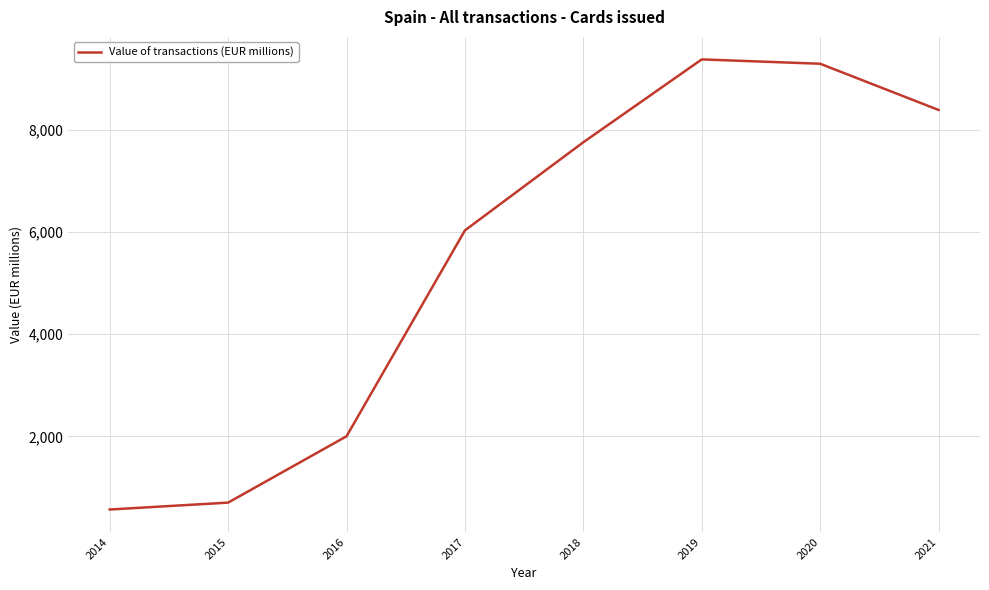

What is the smallest value displayed?

567.9